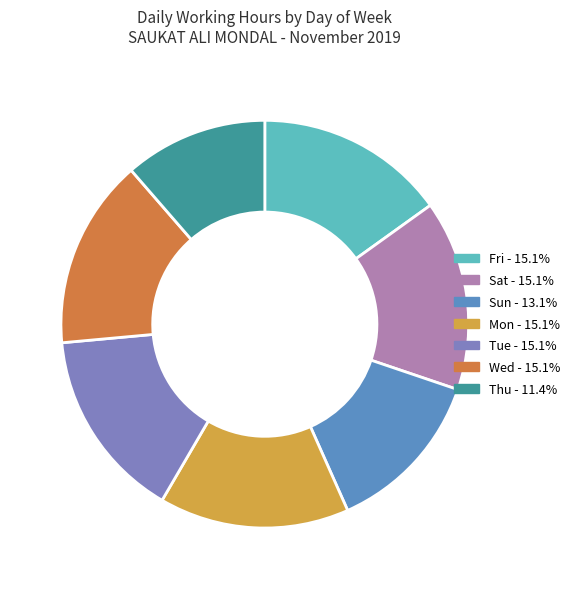

Does any single category account for the majority?

No